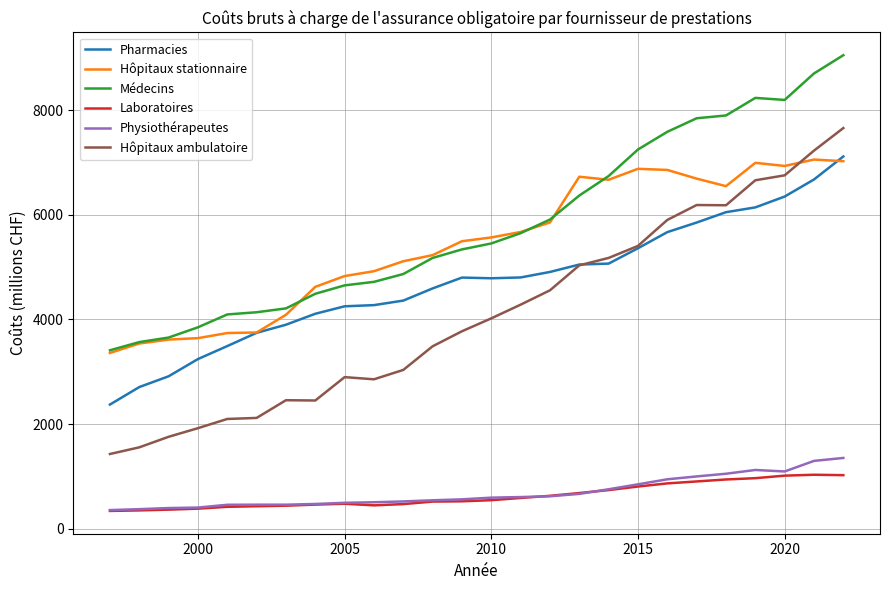

What is the difference between the maximum and second lowest values in the Médecins series?

5488.0